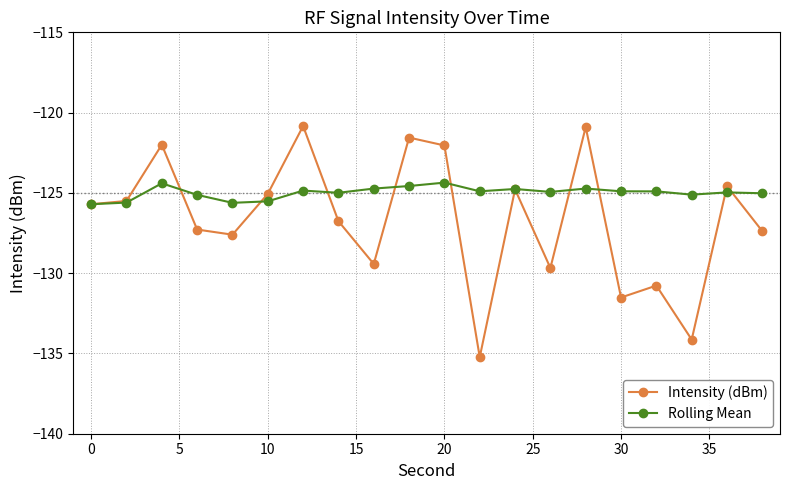

At how many categories does at least one series exceed -128?

20